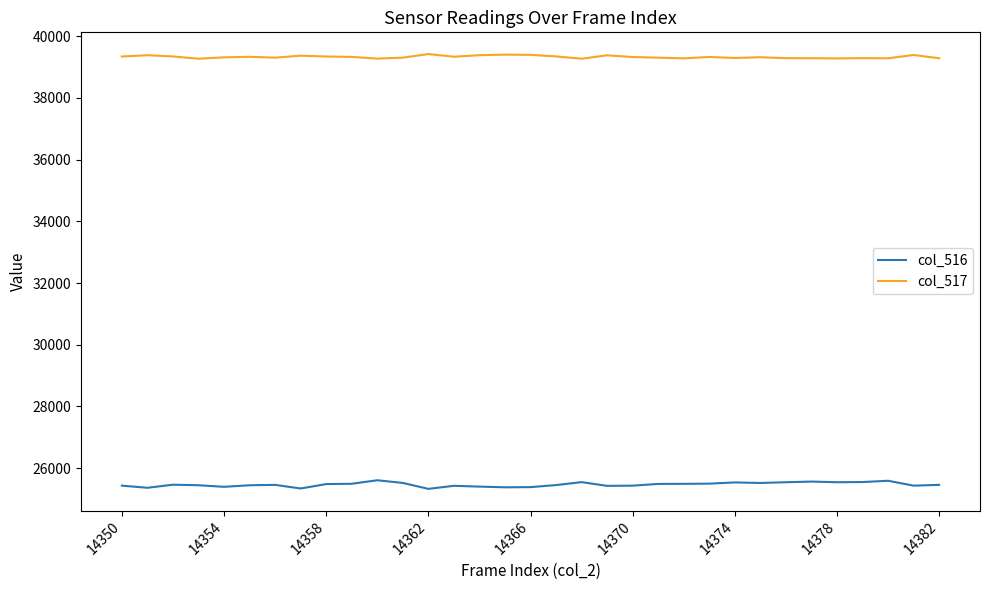

List the series in order of their peak value, lowest first.

col_516, col_517